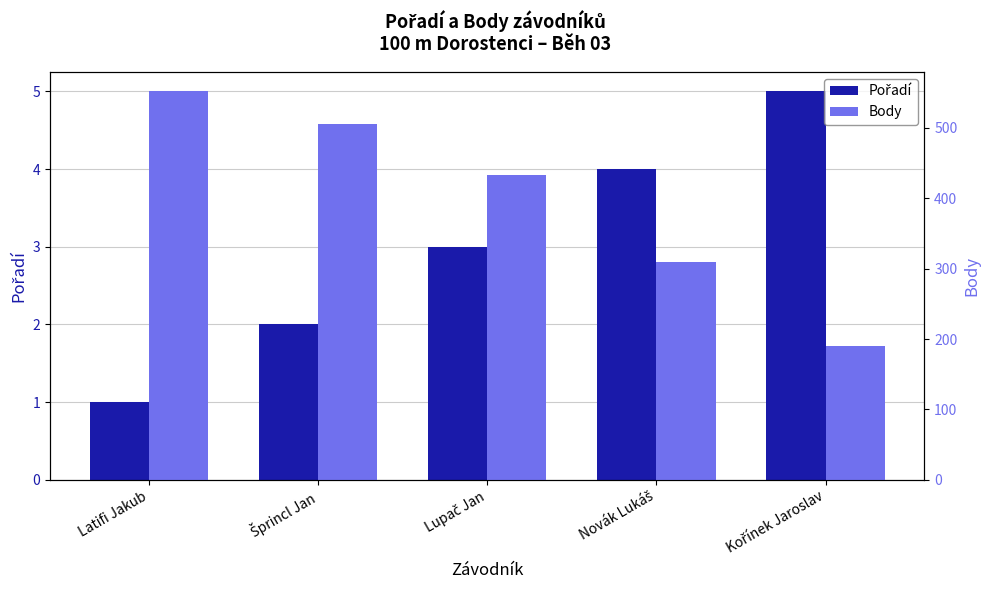

At which label does Body reach its minimum?

Kořínek Jaroslav